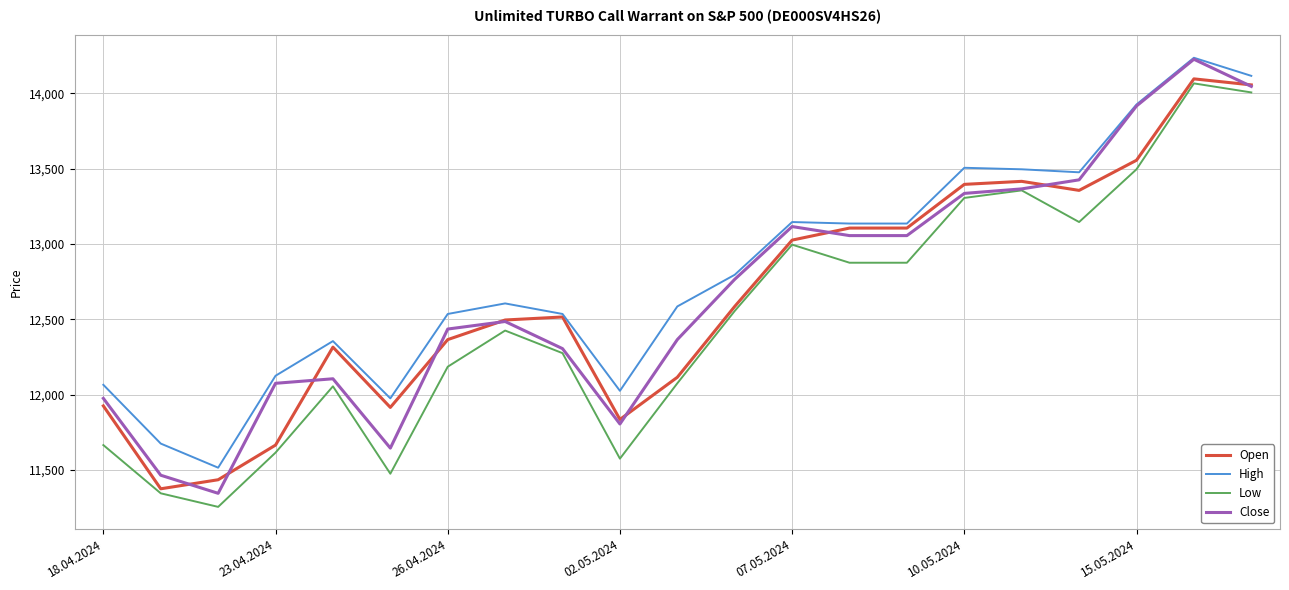

Which series has the largest total across all categories?

High